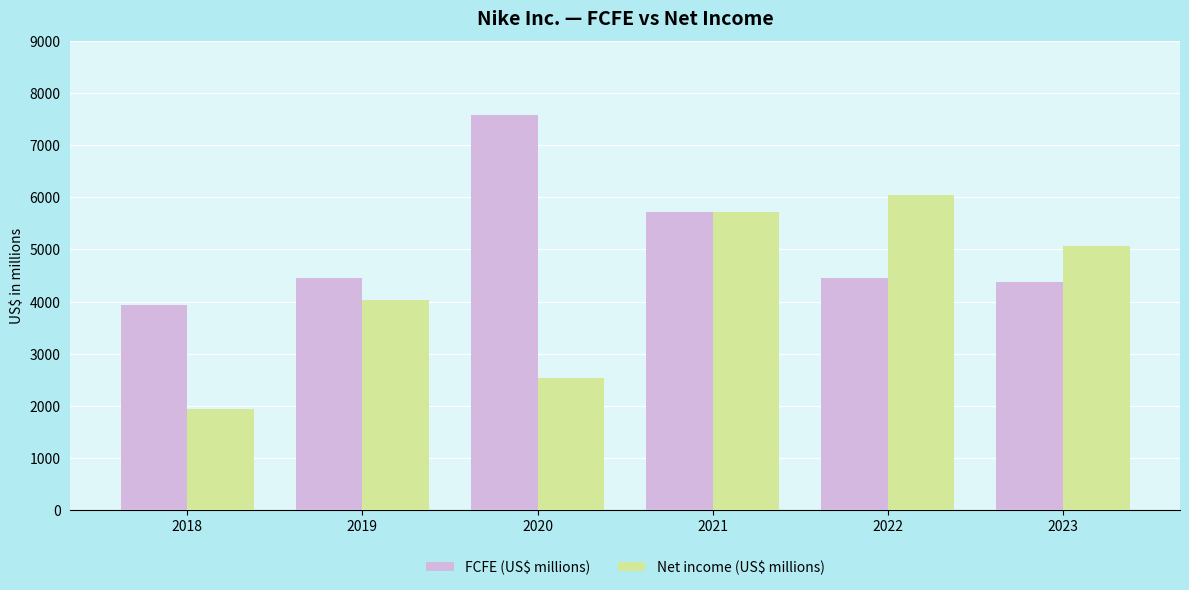

What is the value of the Net income (US$ millions) bar at the 6th from the left?

5070